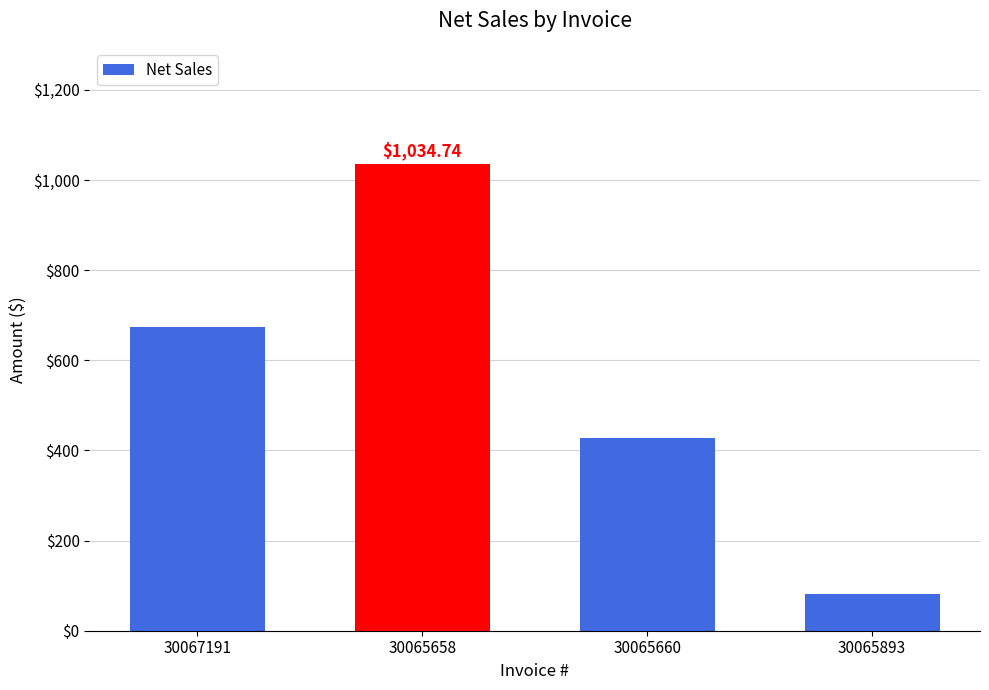

Is it true that the value at 30065658 is 447.5?

False